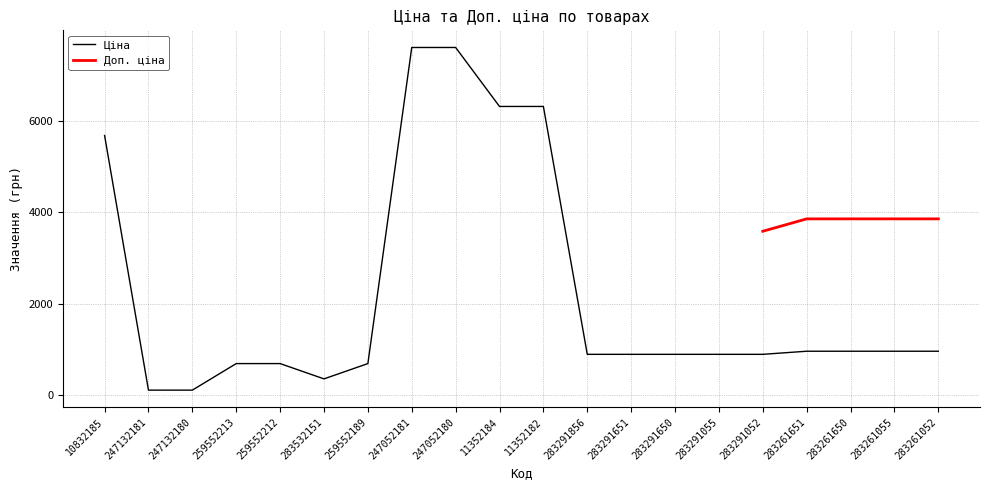

What is the sum of all values?

44487.1